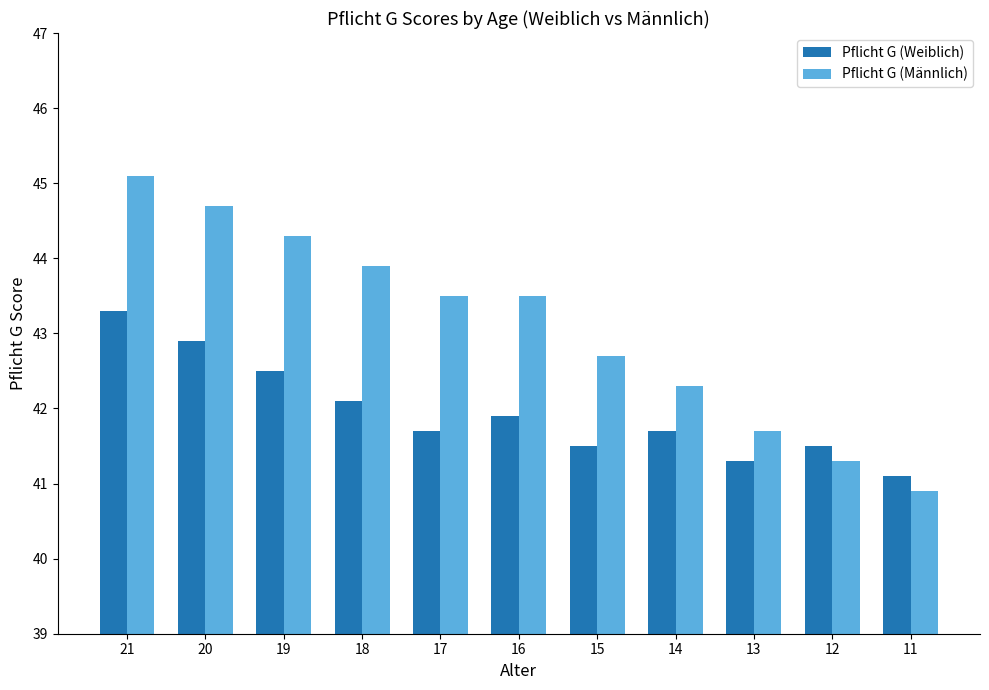

The Pflicht G (Männlich) series shows 45.1 at 21. True or false?

True